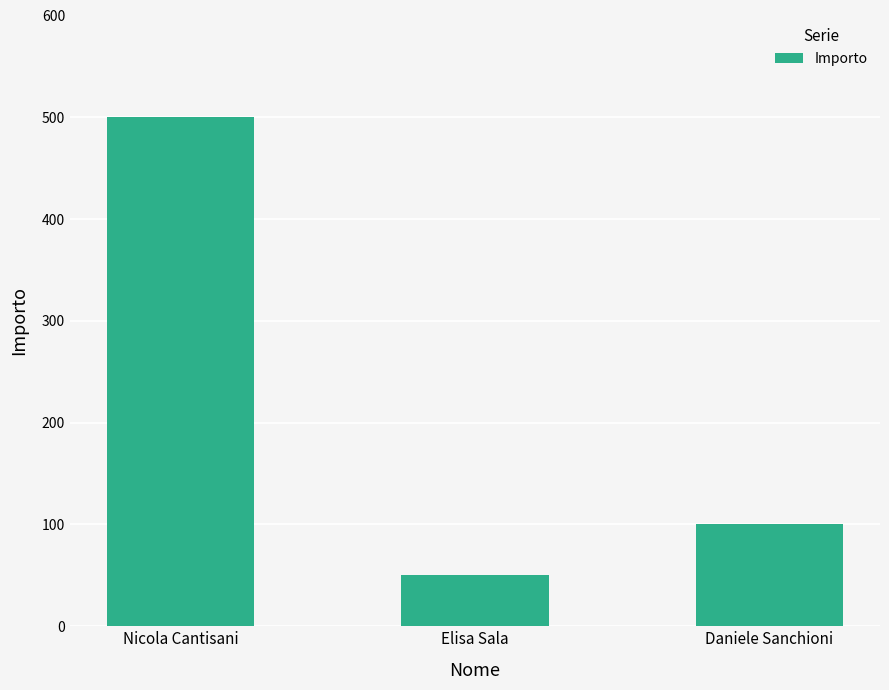

Reading left to right, what are all the values shown in this chart?

Nicola Cantisani=500	Elisa Sala=50	Daniele Sanchioni=100